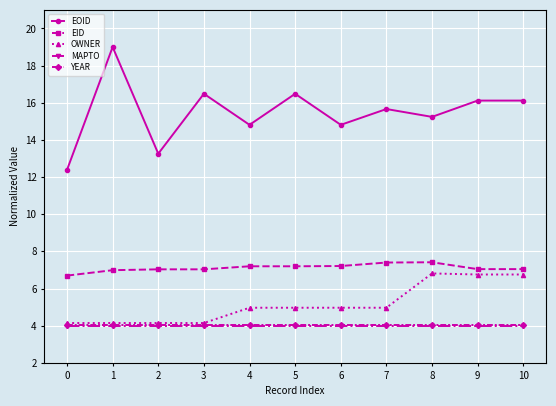

True or false: EID and EOID cross at least once.

False